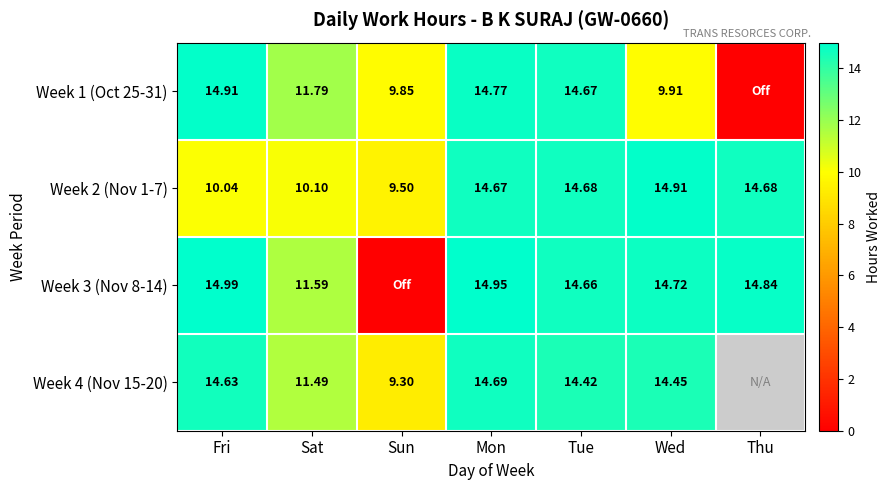

Rank the series at Mon from lowest to highest value.

Week 2 (Nov 1-7), Week 4 (Nov 15-20), Week 1 (Oct 25-31), Week 3 (Nov 8-14)